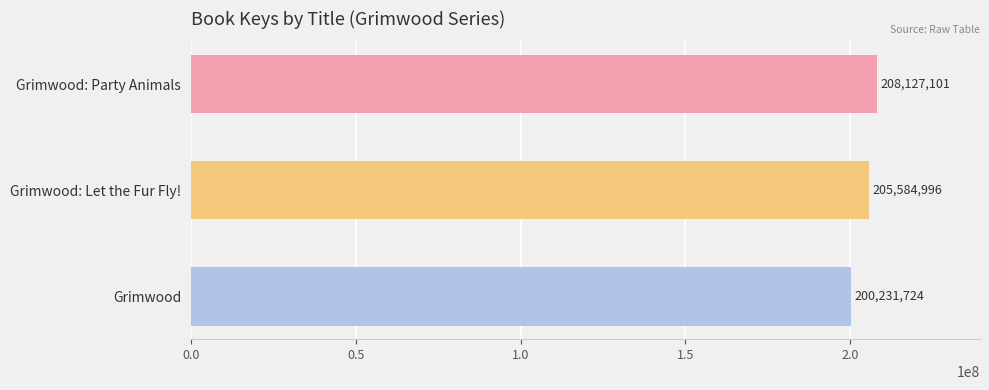

At which category does the chart reach its minimum across all series?

Grimwood